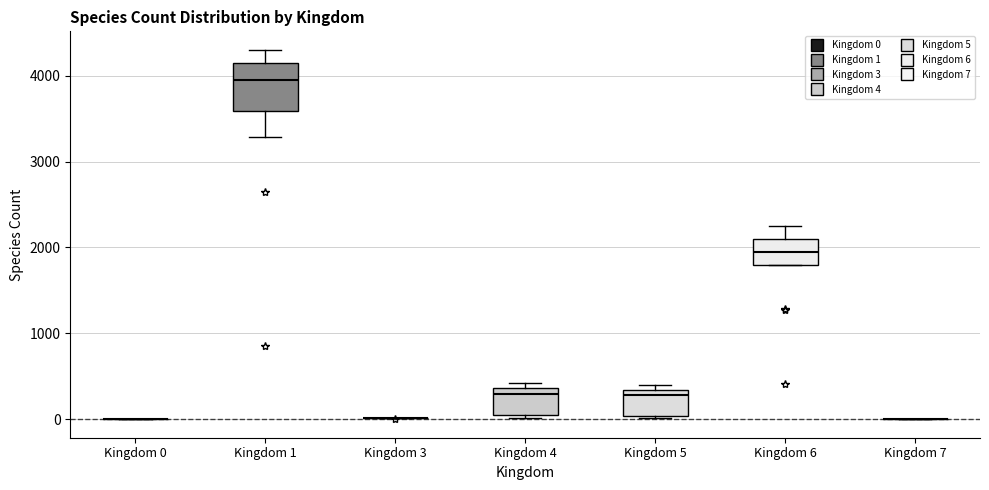

Which box is the tallest, from its lower edge to its upper edge?

Kingdom 1